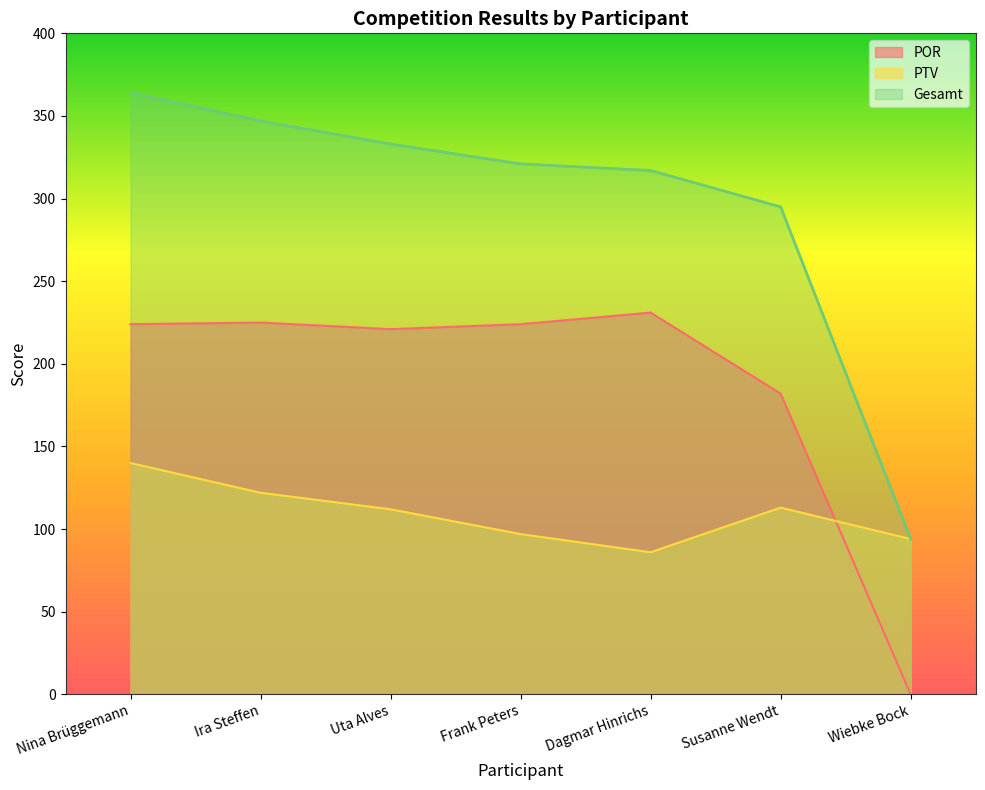

Does the chart have visible grid lines?

No